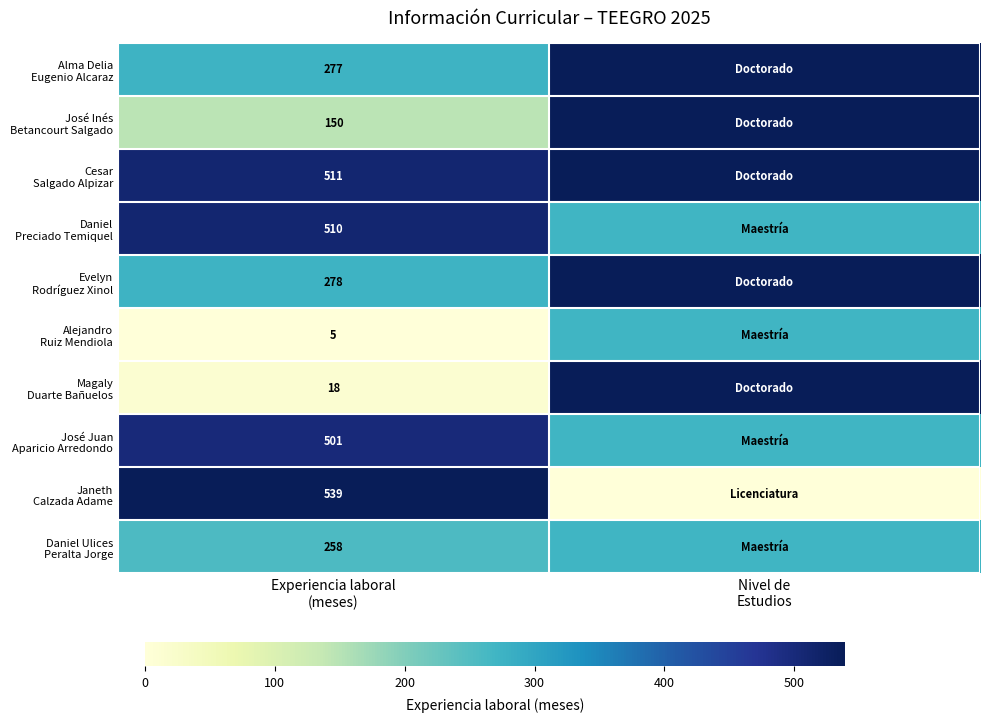

At which category is the sum across all series the highest?

Nivel de
Estudios